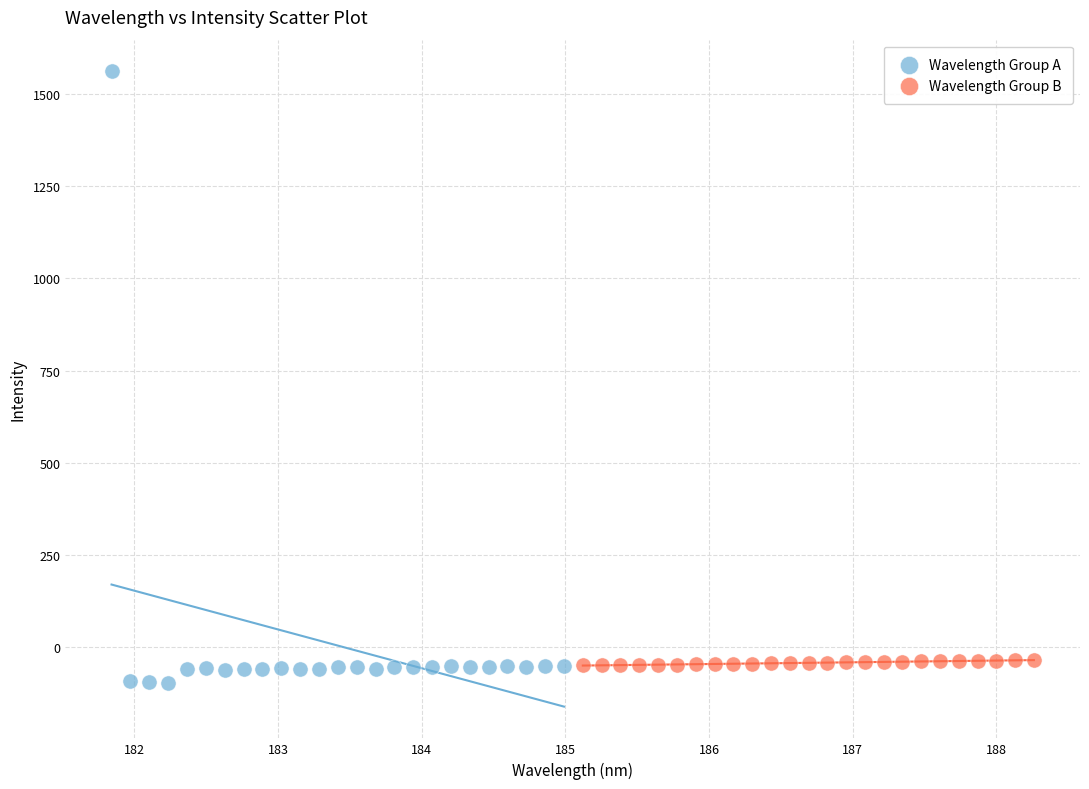

Which series has the largest Y range (max minus min)?

Wavelength Group A